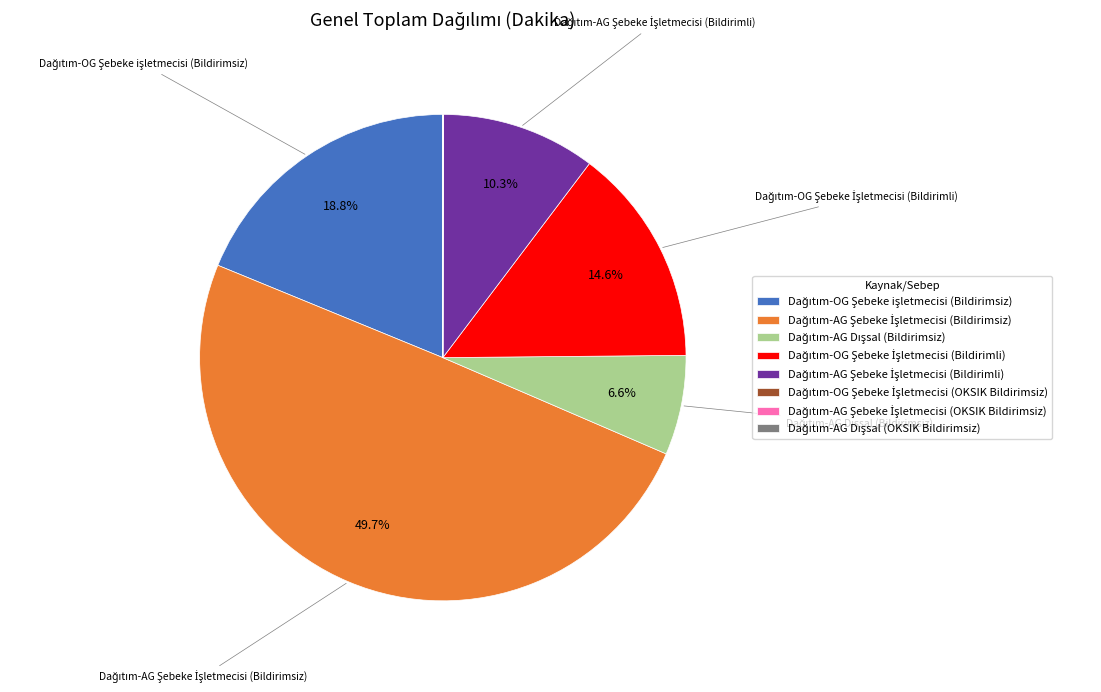

Rank the categories by value from lowest to highest.

Dağıtım-AG Dışsal (OKSIK Bildirimsiz), Dağıtım-AG Şebeke İşletmecisi (OKSIK Bildirimsiz), Dağıtım-OG Şebeke İşletmecisi (OKSIK Bildirimsiz), Dağıtım-AG Dışsal (Bildirimsiz), Dağıtım-AG Şebeke İşletmecisi (Bildirimli), Dağıtım-OG Şebeke İşletmecisi (Bildirimli), Dağıtım-OG Şebeke işletmecisi (Bildirimsiz), Dağıtım-AG Şebeke İşletmecisi (Bildirimsiz)